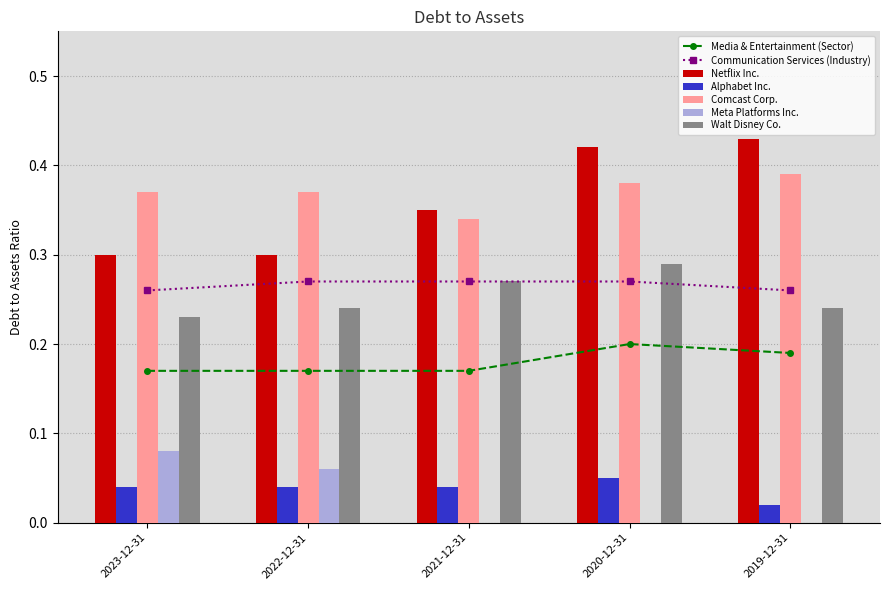

Reading left to right, list all the values displayed in this chart.

Netflix Inc.: 0.3	0.3	0.3	0.4	0.4
Alphabet Inc.: 0.0	0.0	0.0	0.1	0.0
Comcast Corp.: 0.4	0.4	0.3	0.4	0.4
Meta Platforms Inc.: 0.1	0.1	0.0	0.0	0.0
Walt Disney Co.: 0.2	0.2	0.3	0.3	0.2